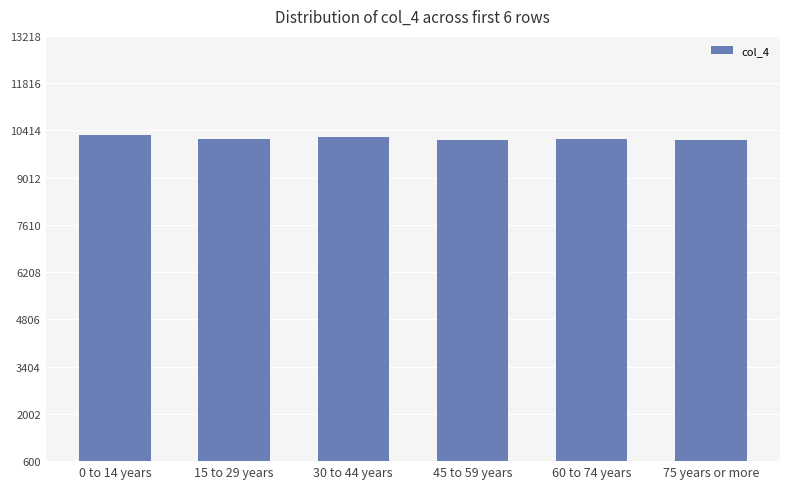

The chart shows a value of 10278 at 0 to 14 years. True or false?

True